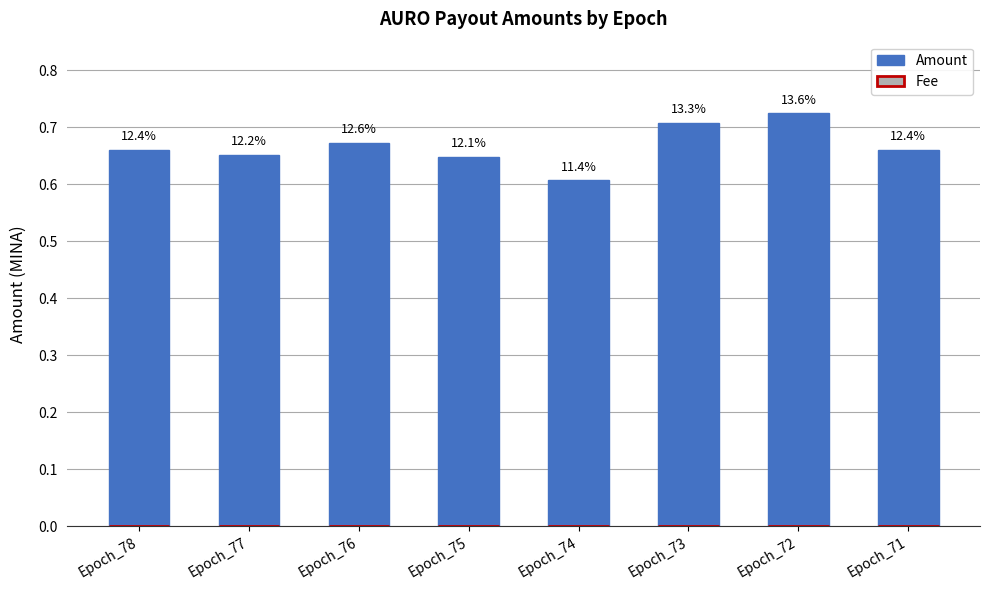

Reading right to left, list all the values displayed in this chart.

Amount: 0.7	0.7	0.7	0.6	0.6	0.7	0.7	0.7
Fee: 0.0	0.0	0.0	0.0	0.0	0.0	0.0	0.0